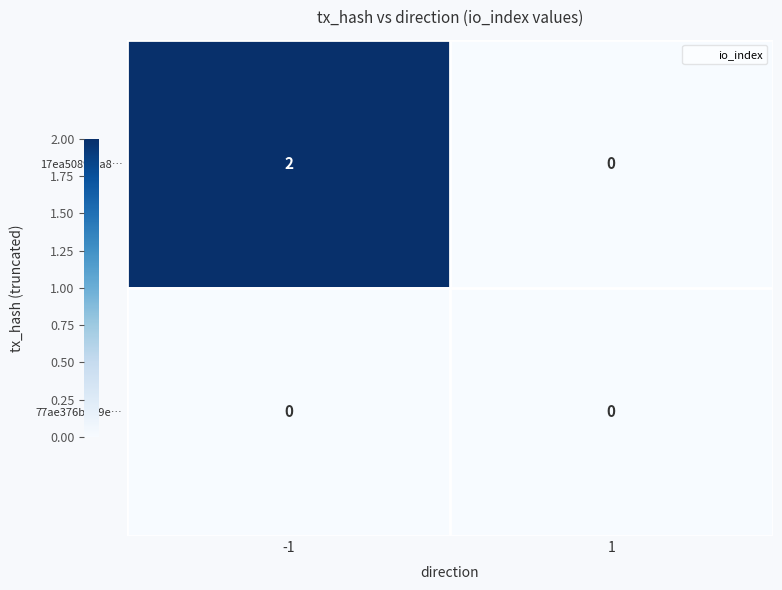

What is the total value across all series at -1?

2